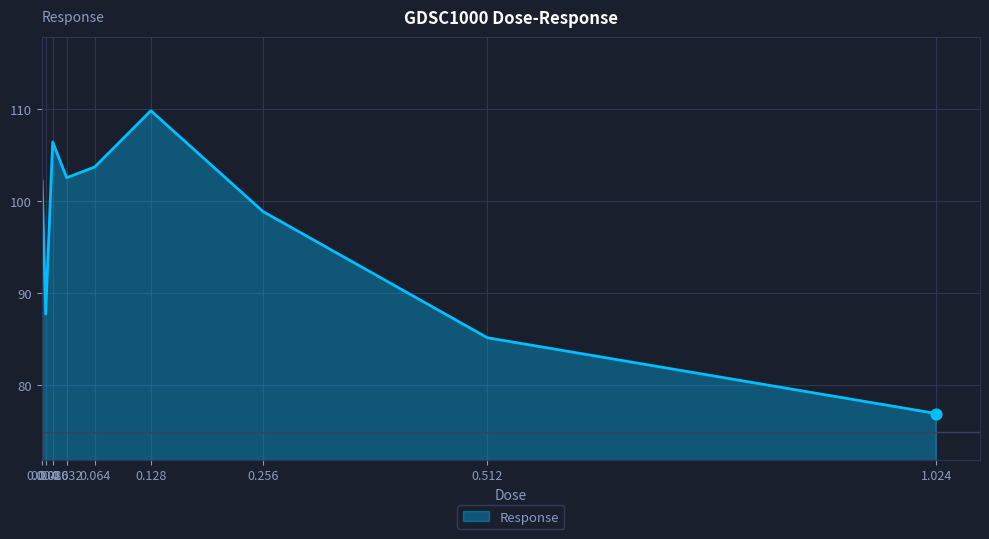

Between 1.024 and 0.032, which is larger?

0.032